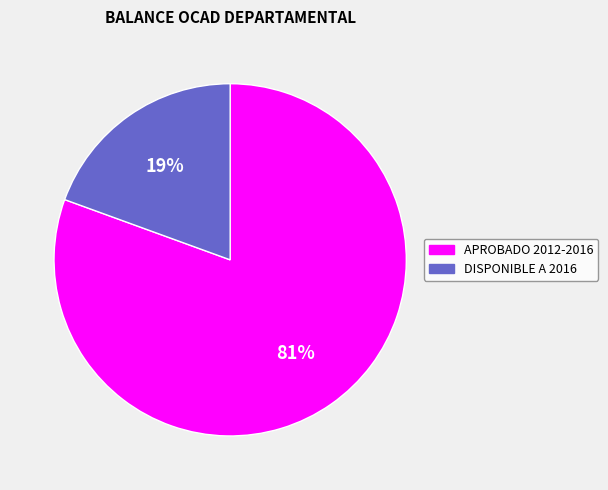

Which has a higher value, DISPONIBLE A 2016 or APROBADO 2012-2016?

APROBADO 2012-2016